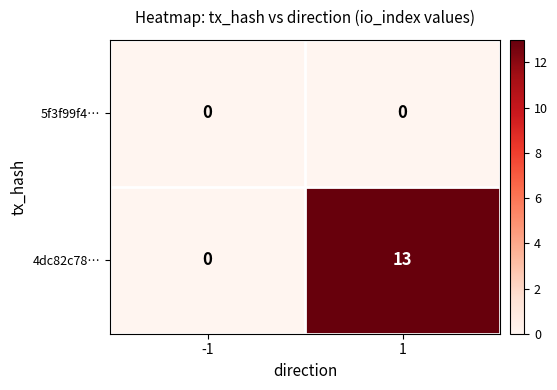

Which series has the largest total across all categories?

4dc82c78…